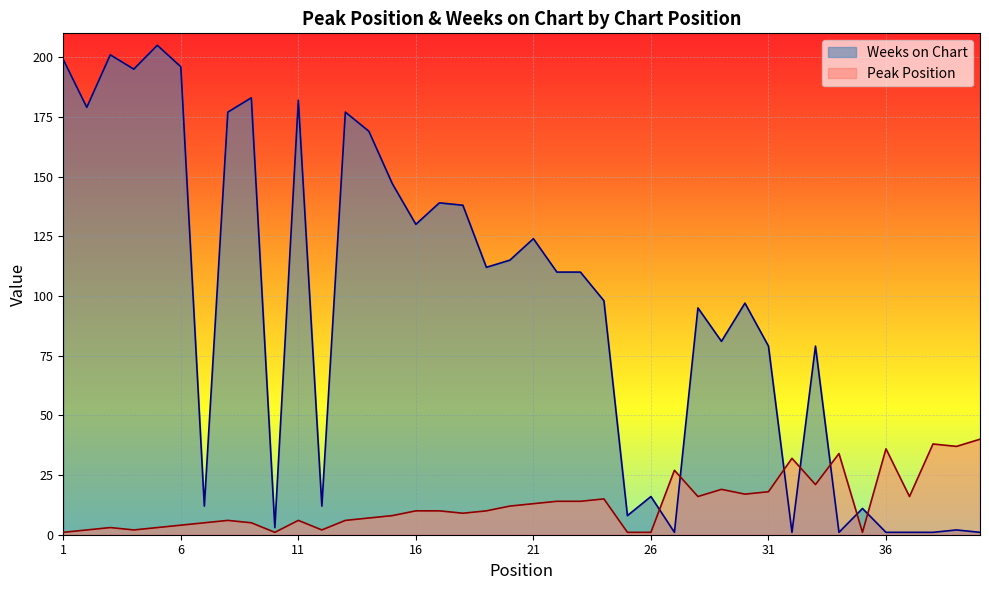

What is the value of the Peak Position point at the 38th from the left?

38